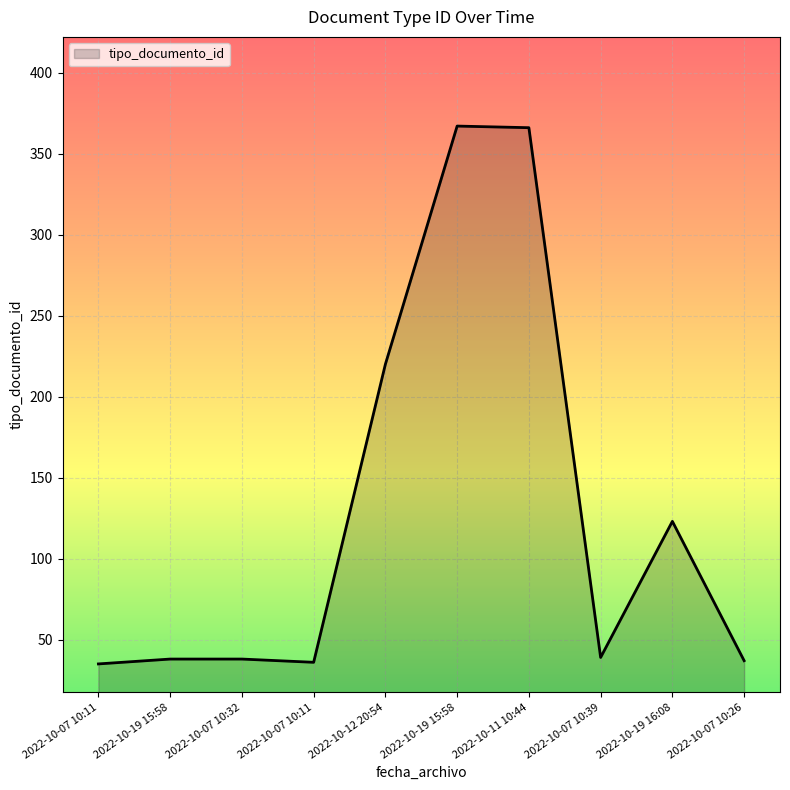

Between 2022-10-07 10:11 and 2022-10-07 10:11, which is larger?

2022-10-07 10:11